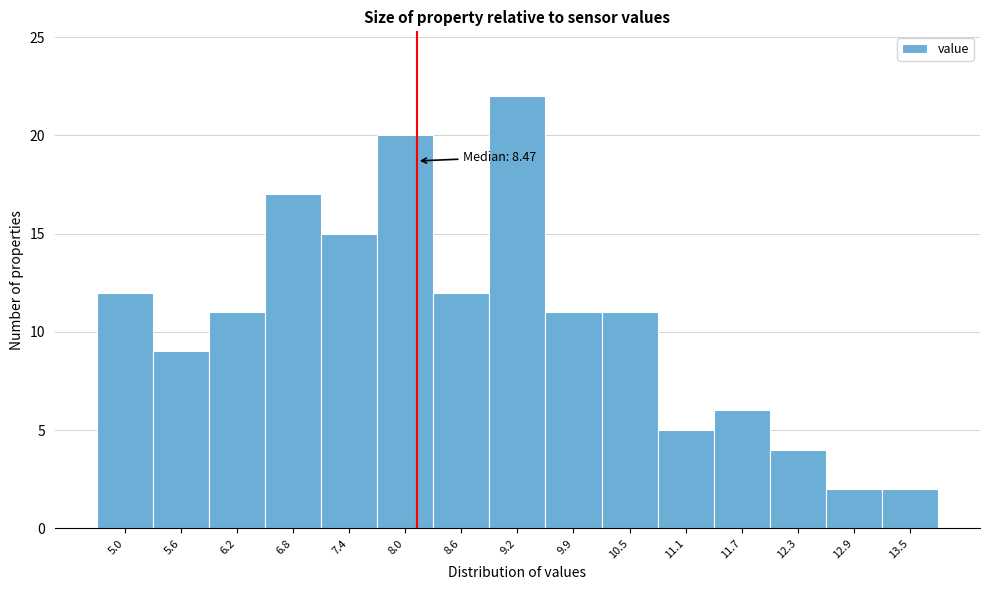

Reading left to right, what are all the values shown in this chart?

5.0=12	5.6=9	6.2=11	6.8=17	7.4=15	8.0=20	8.6=12	9.2=22	9.9=11	10.5=11	11.1=5	11.7=6	12.3=4	12.9=2	13.5=2